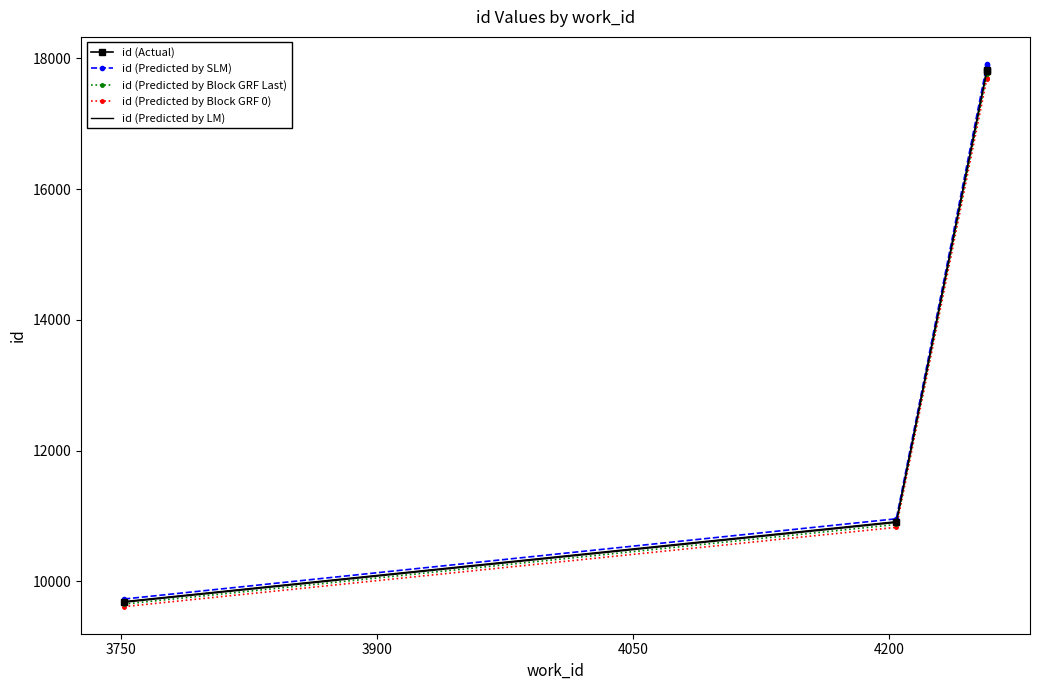

What is the difference between the maximum and minimum values in the id (Actual) series?

8143.0